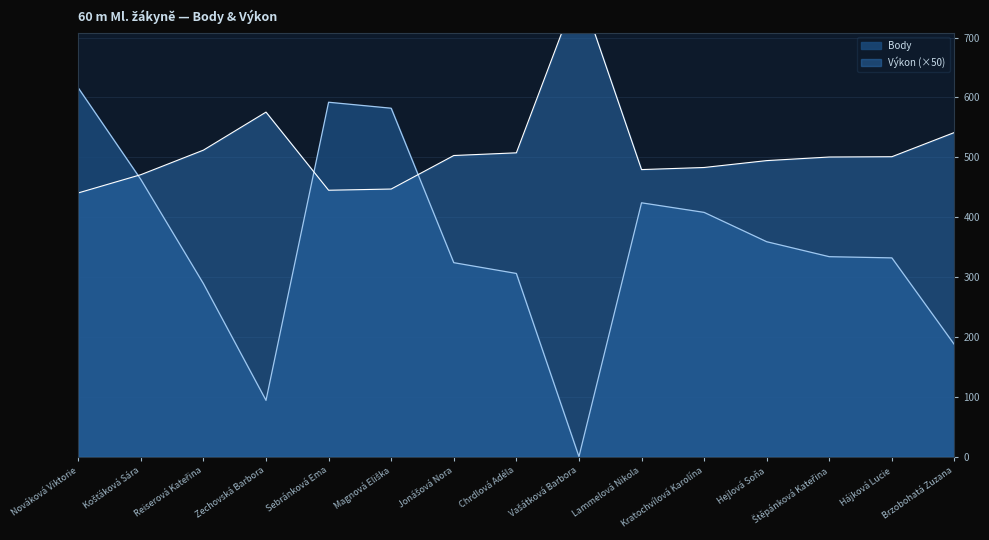

The Výkon series shows 512.0 at Reiserová Kateřina. True or false?

True